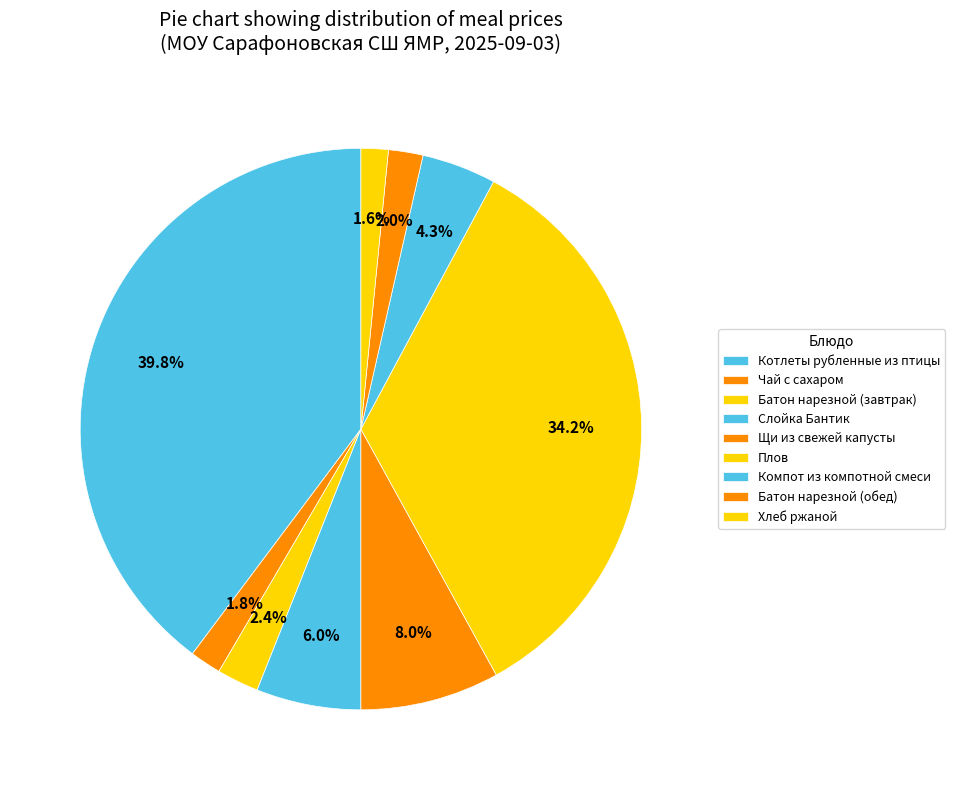

Which slice is the smallest?

Хлеб ржаной